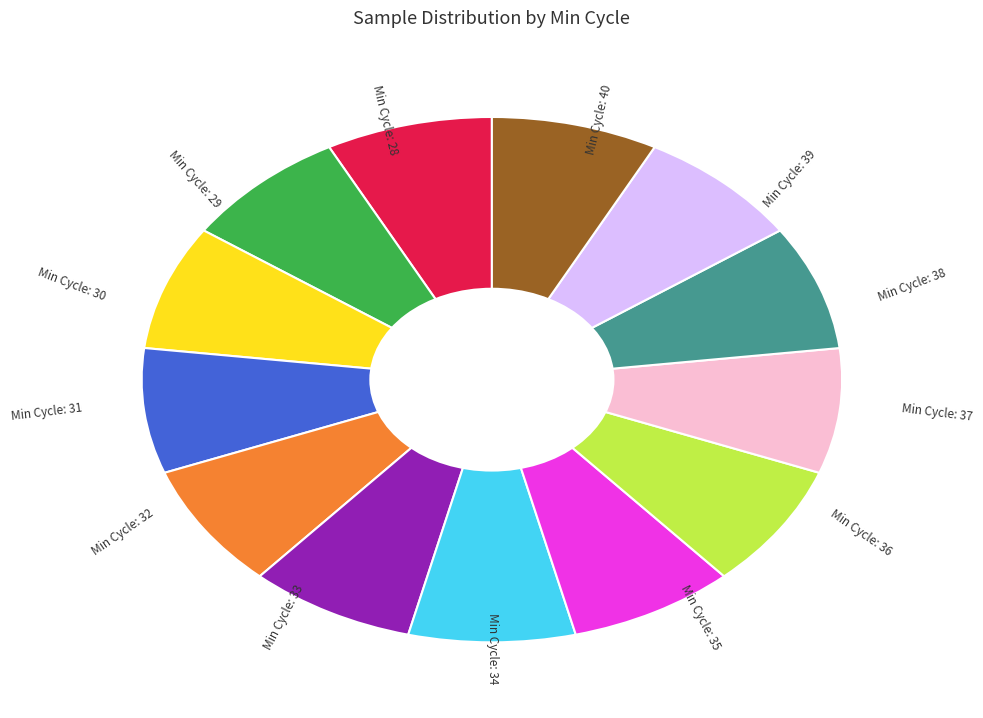

Is there a majority slice in this chart?

No